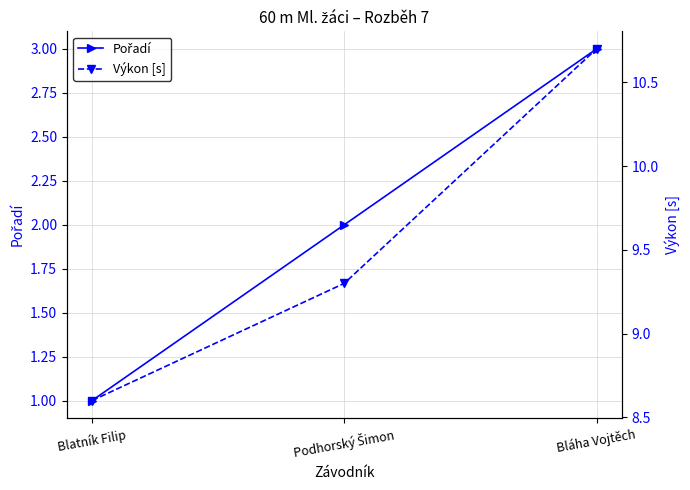

Rank the series at Bláha Vojtěch from lowest to highest value.

Pořadí, Výkon [s]